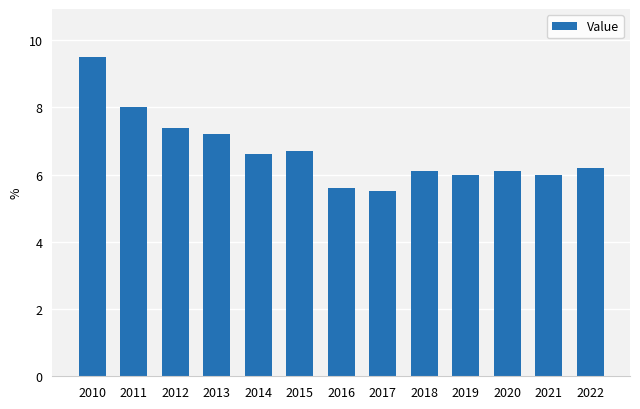

What is the minimum value shown in the chart?

5.5